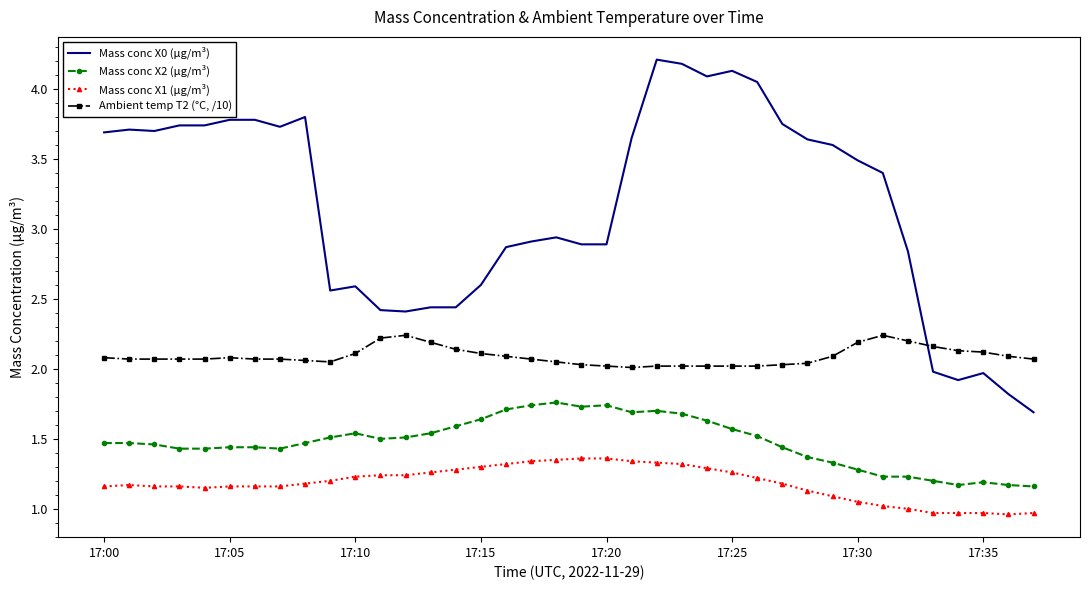

Count the number of categories in the chart.

38